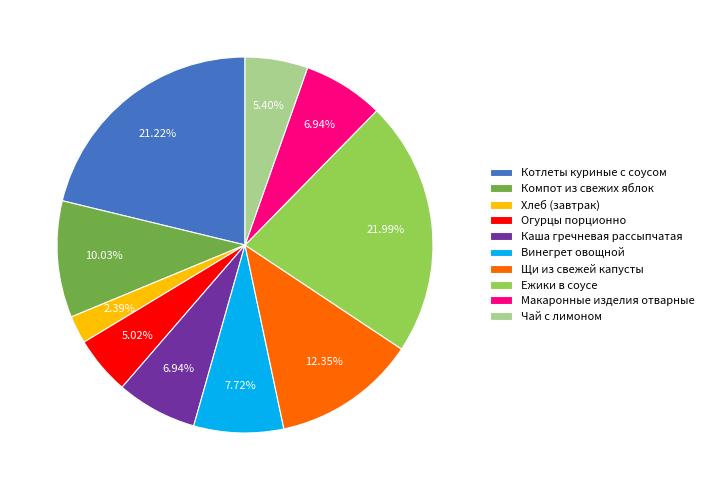

Is it true that Макаронные изделия отварные is 7% of the pie?

True